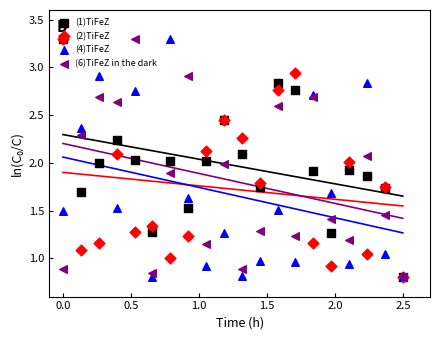

Which series has the largest total across all categories?

(1)TiFeZ